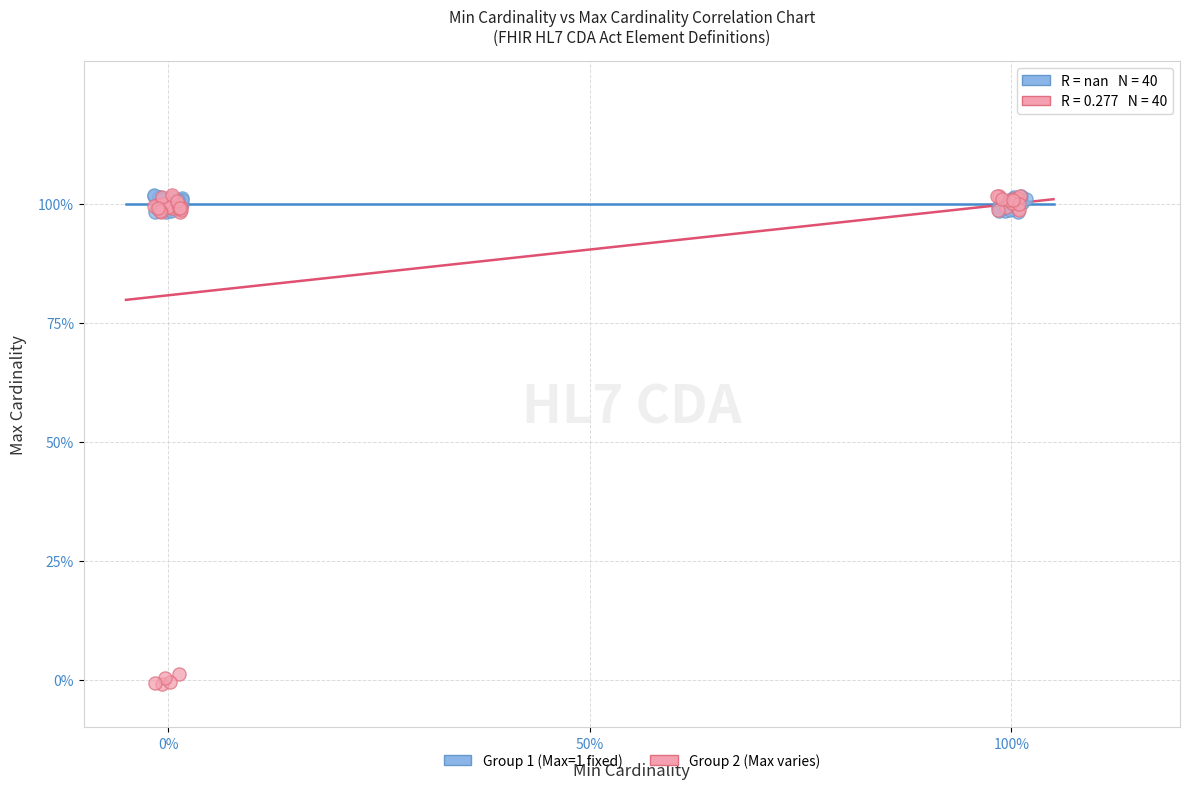

What are all the series names shown in the legend?

Group 1 (Max=1 fixed), Group 2 (Max varies)